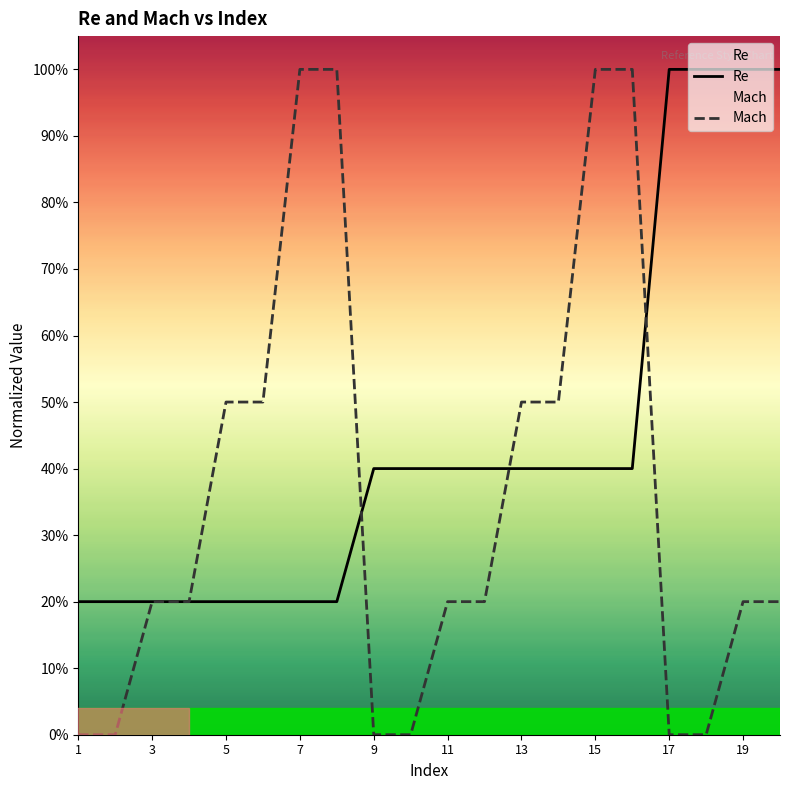

Is the value of Mach at 7 greater than the value of Re at 11?

Yes